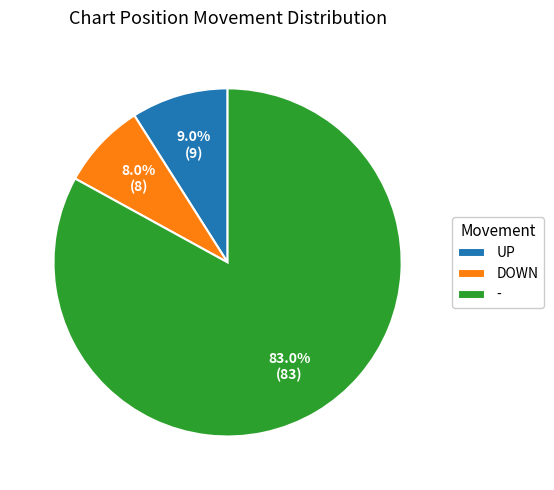

Combined, do DOWN and UP account for over 50%?

No